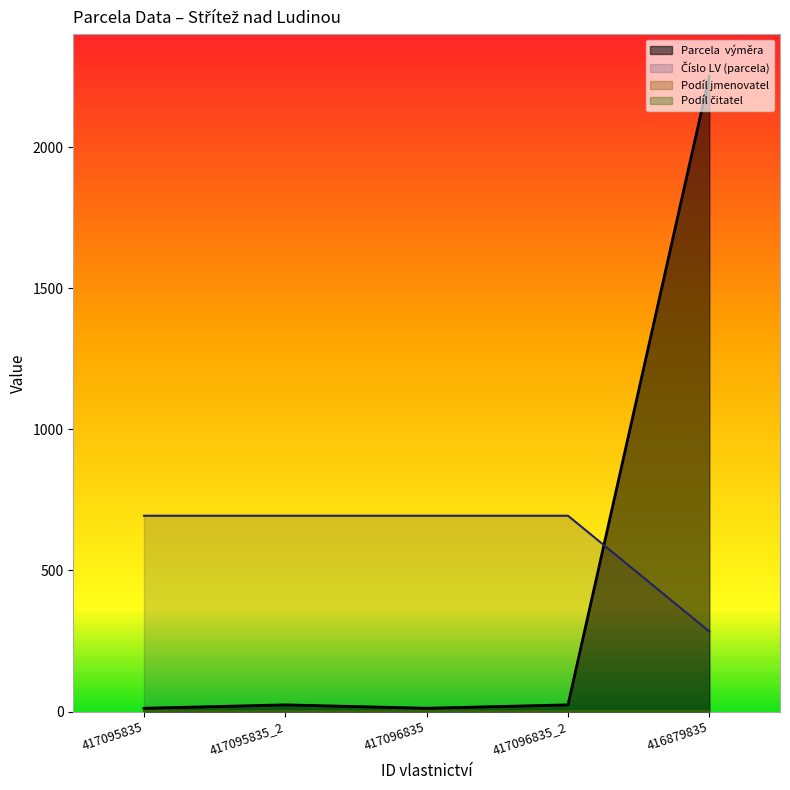

What is the average value of the Parcela  výměra series?

465